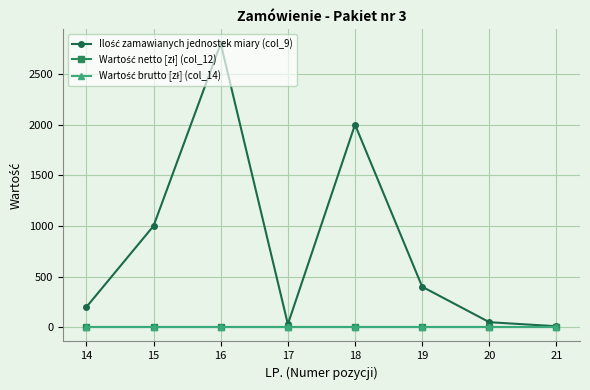

Is this an area chart (filled region under the line)?

No